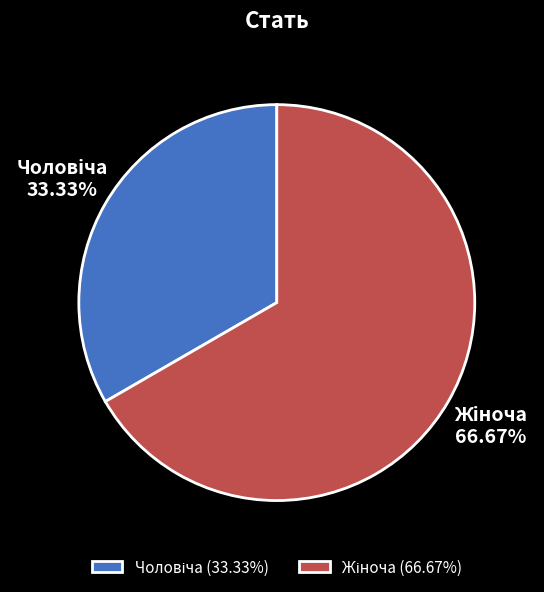

Is there any slice that represents more than half of the pie?

Yes